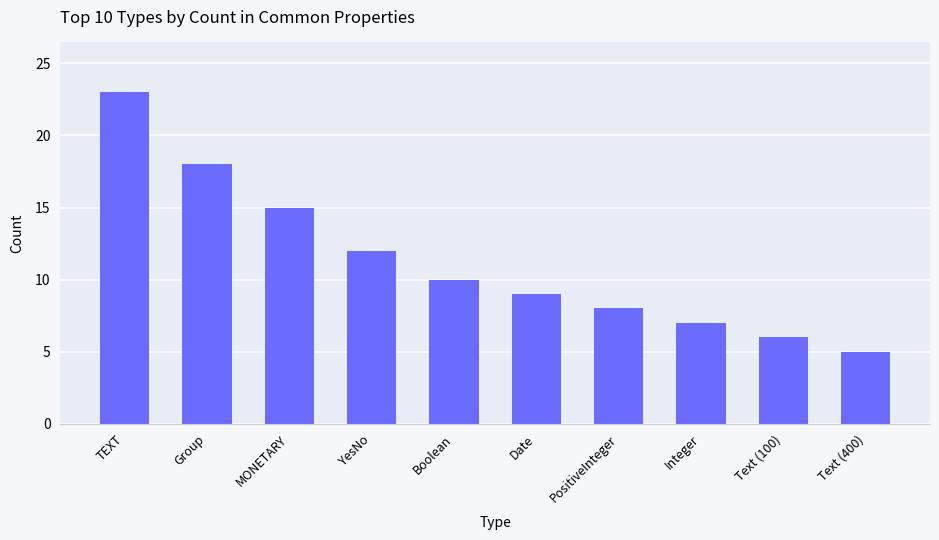

What is the value of the 7th bar from the left?

8